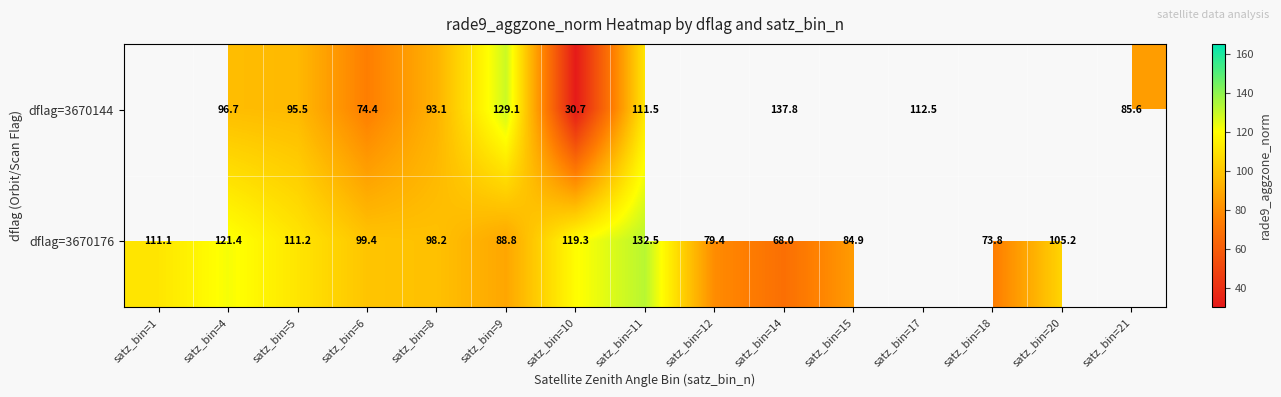

Is the value of dflag=3670176 at satz_bin=9 greater than the value of dflag=3670144 at satz_bin=14?

No